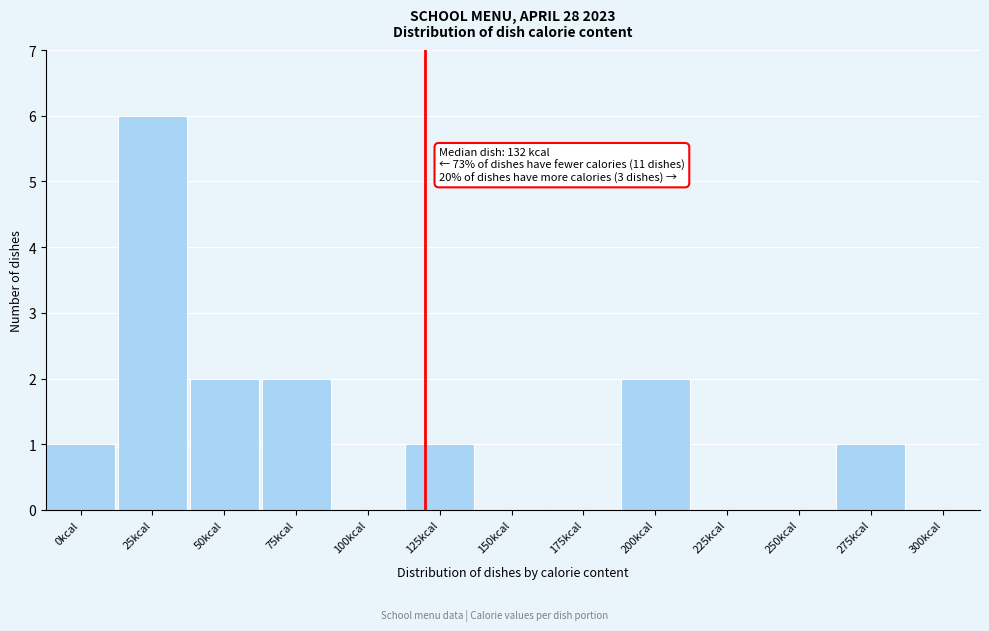

Reading left to right, extract all data points from this chart.

0kcal=1	25kcal=6	50kcal=2	75kcal=2	100kcal=0	125kcal=1	150kcal=0	175kcal=0	200kcal=2	225kcal=0	250kcal=0	275kcal=1	300kcal=0